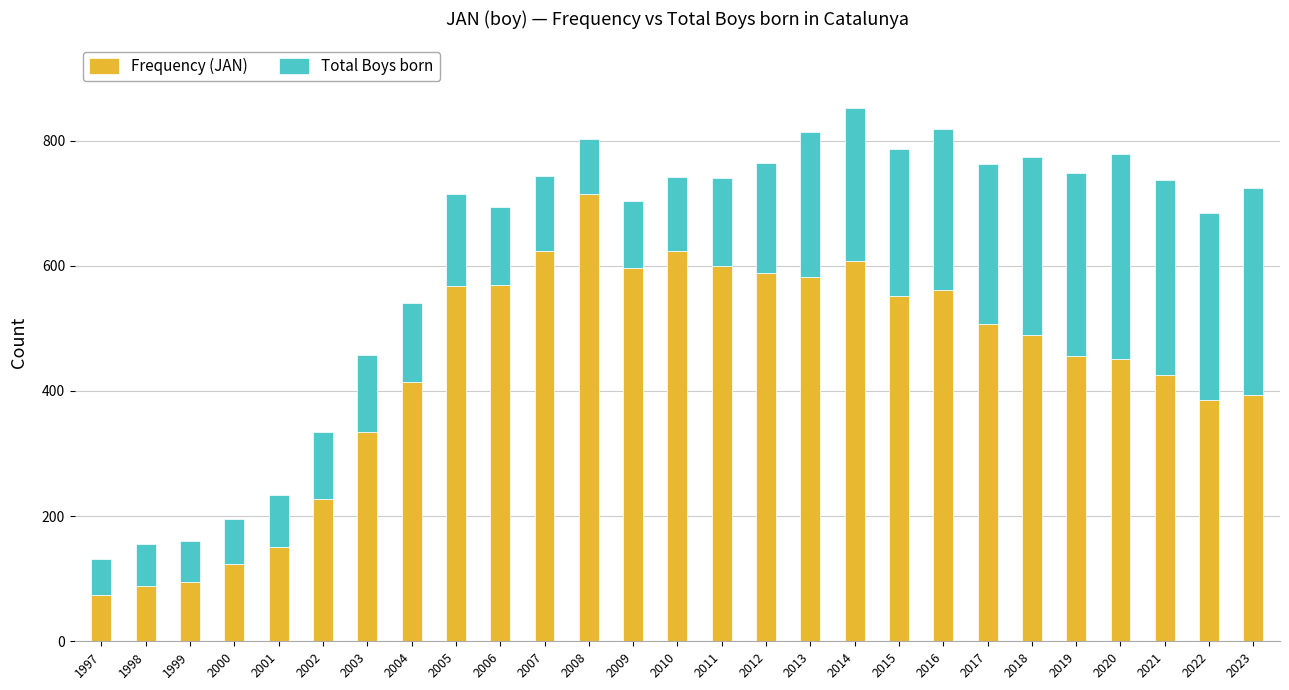

Is it true that Frequency (JAN) equals 795 at 2014?

False